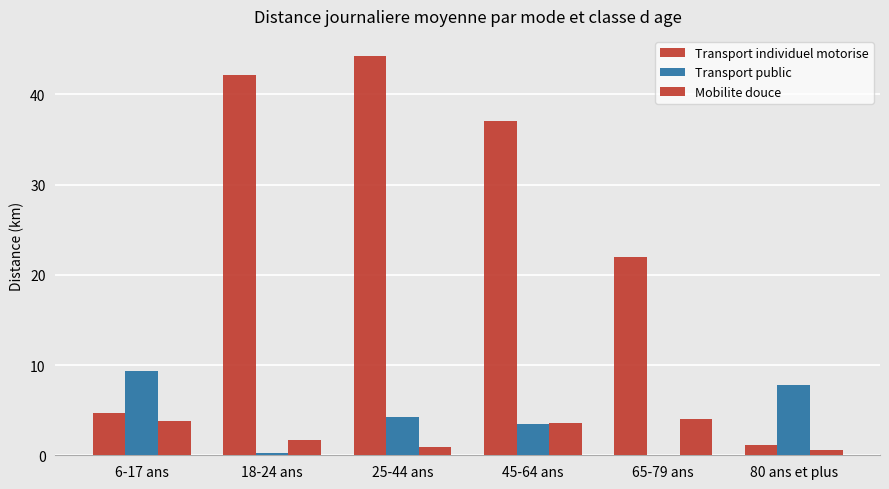

Reading right to left, what are all the values shown in this chart?

Transport individuel motorise: 1.1	21.9	37.0	44.3	42.1	4.7
Transport public: 7.8	0.0	3.5	4.2	0.3	9.4
Mobilite douce: 0.6	4.0	3.6	0.9	1.7	3.8